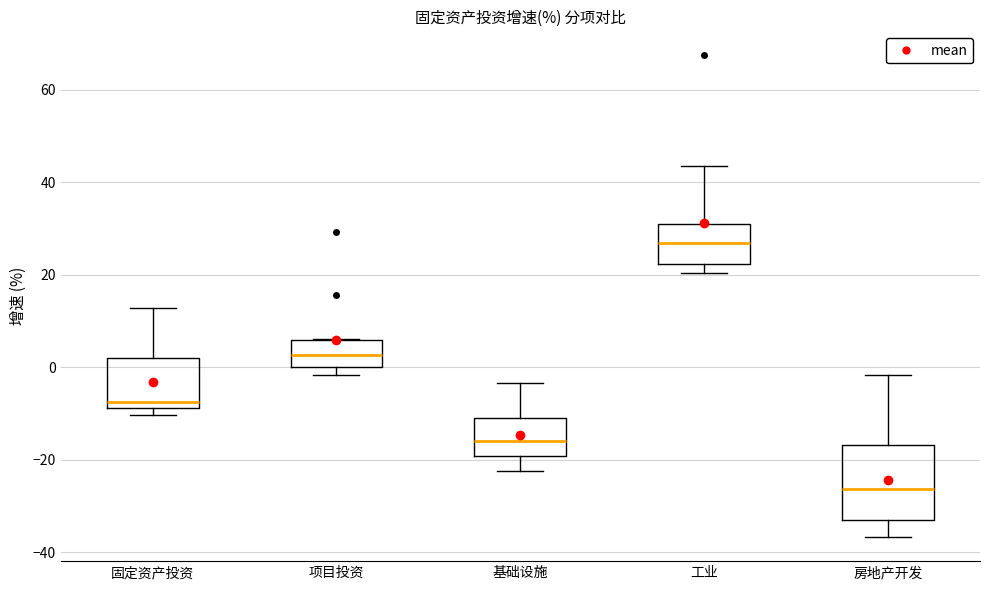

Reading left to right, transcribe this box plot: for each box, give where its median line is, the range the box spans, and where its two whiskers end, as read against the y-axis. The values are not printed on the chart, so give them approximately, as read against the axis.

固定资产投资: median -8 (just above the box's lower edge), box -8 to 2, whiskers -10 to 12
项目投资: median 2, box 0 to 6, whiskers -2 to 6
基础设施: median -16, box -20 to -10, whiskers -22 to -4
工业: median 26, box 22 to 30, whiskers 20 to 44
房地产开发: median -26, box -34 to -16, whiskers -36 to -2